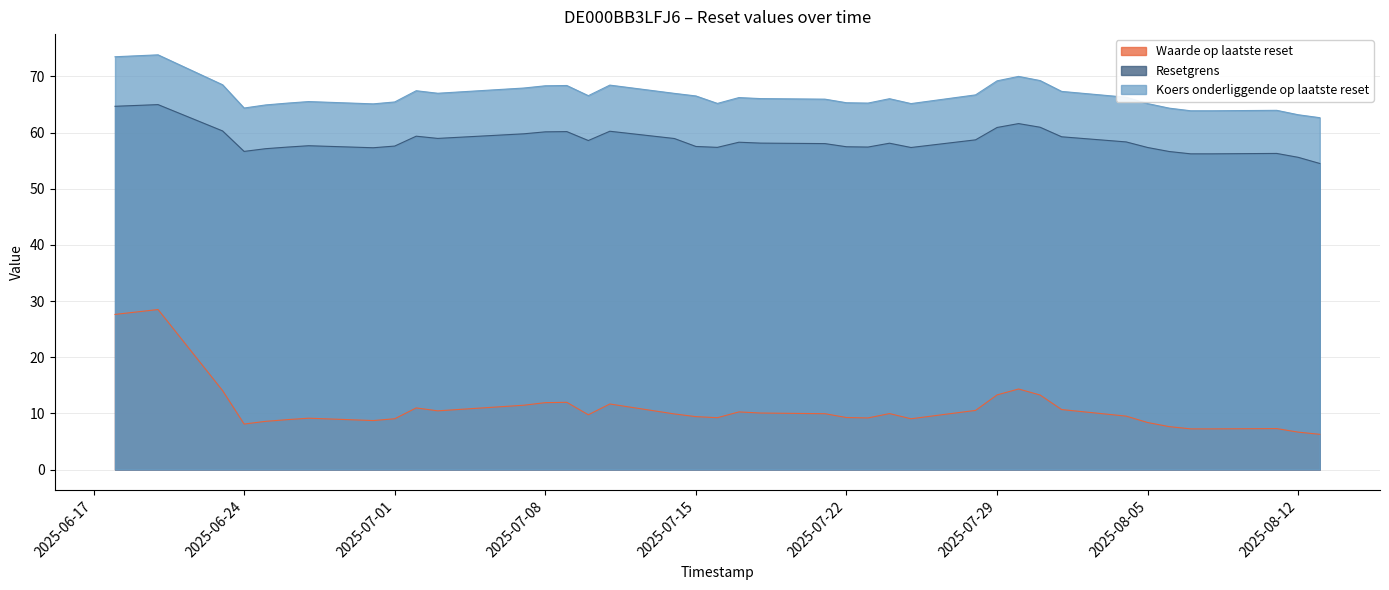

How many values in the Waarde op laatste reset series exceed 9?

28